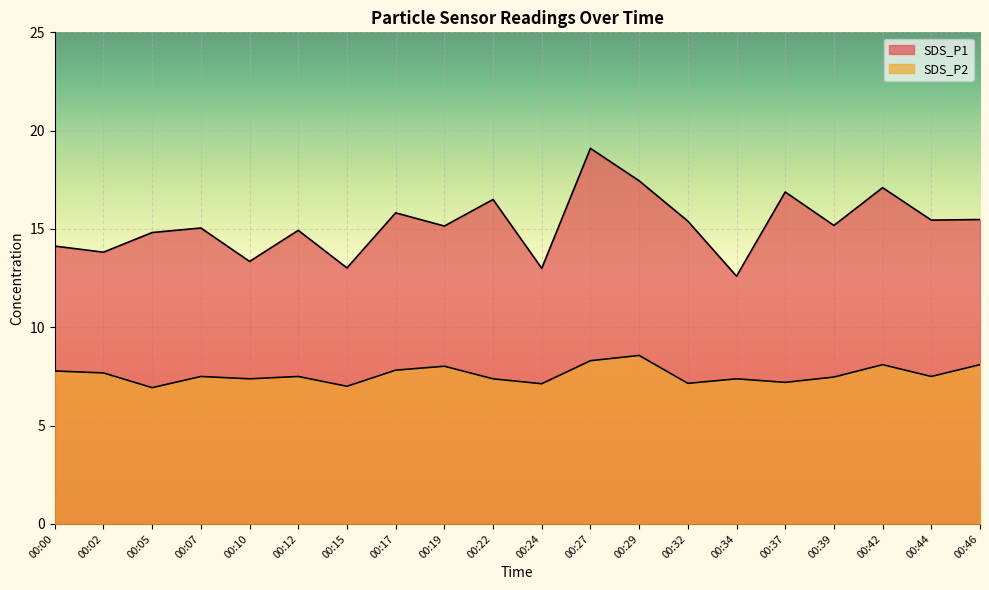

At which category is the sum across all series the highest?

00:27